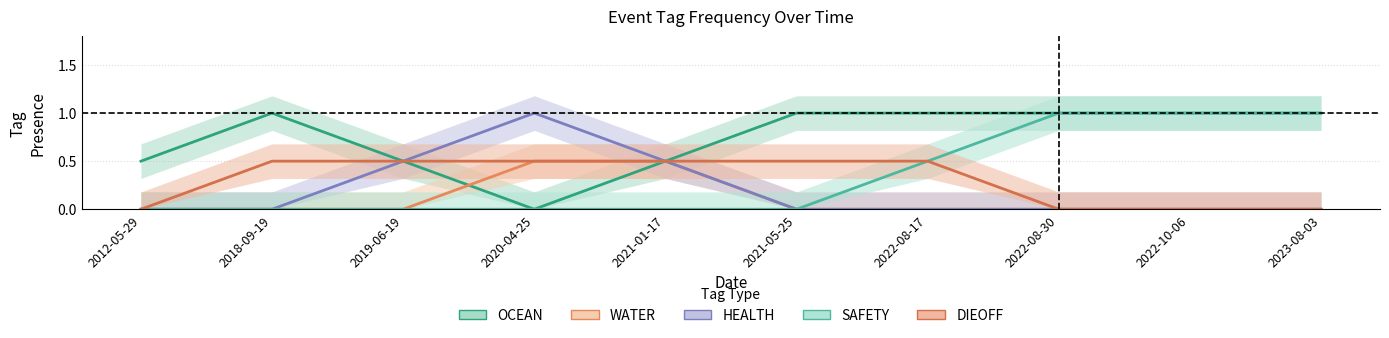

How many series are shown in this chart?

5